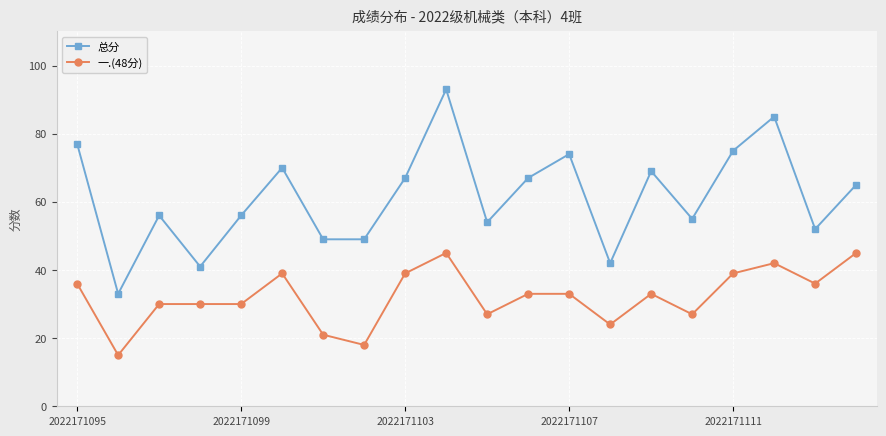

Count the number of data series in this chart.

2